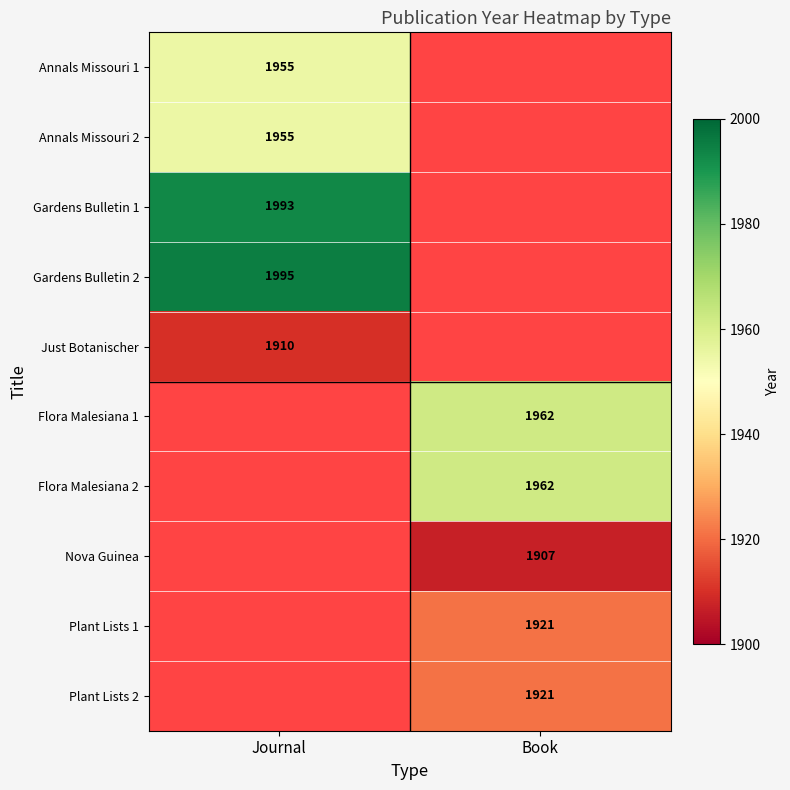

The Just Botanischer series shows 1910 at Journal. True or false?

True